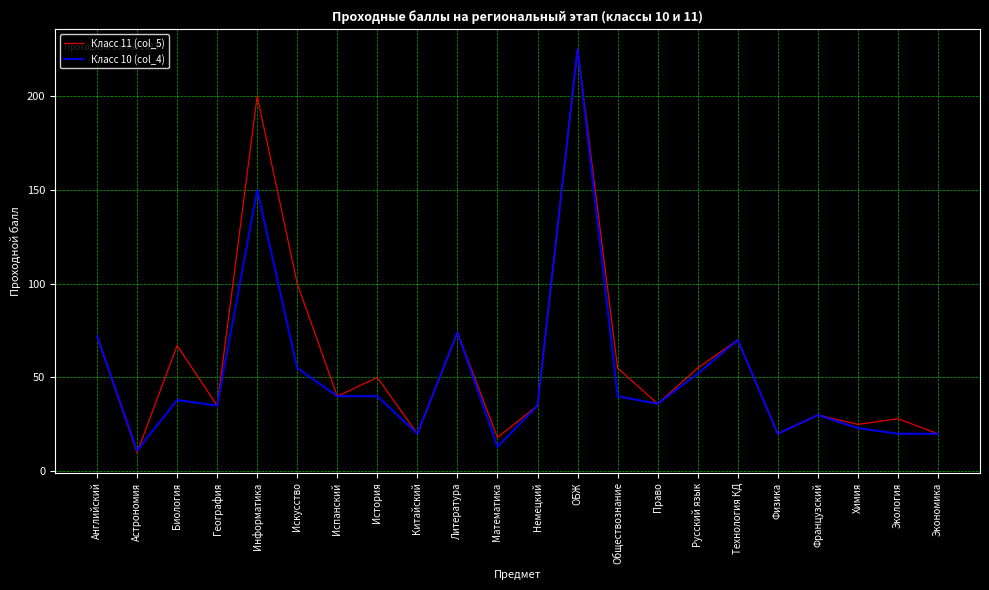

Count the number of categories in the chart.

22